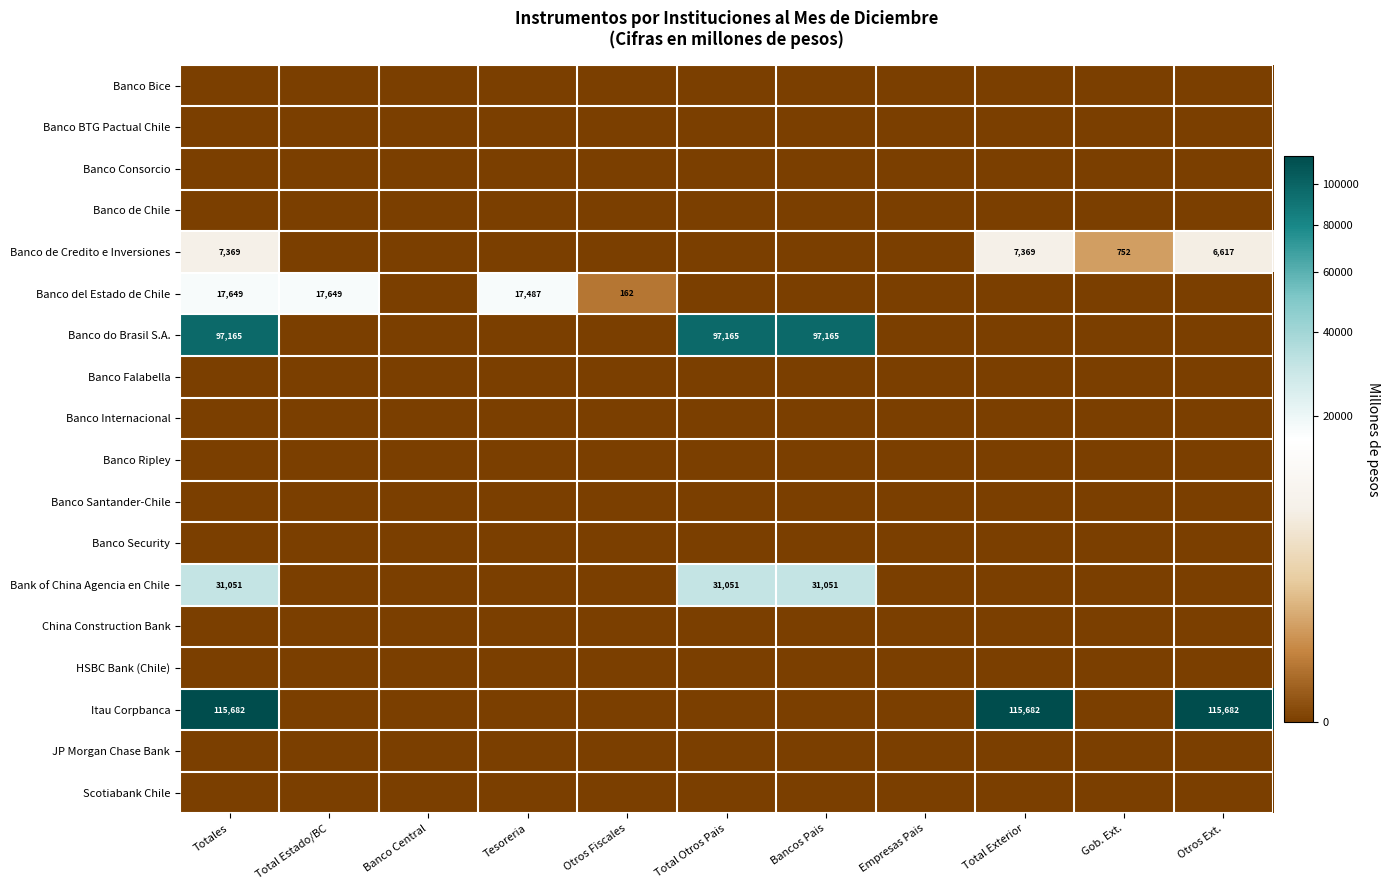

Is it true that Itau Corpbanca equals 115682 at Otros Ext.?

True